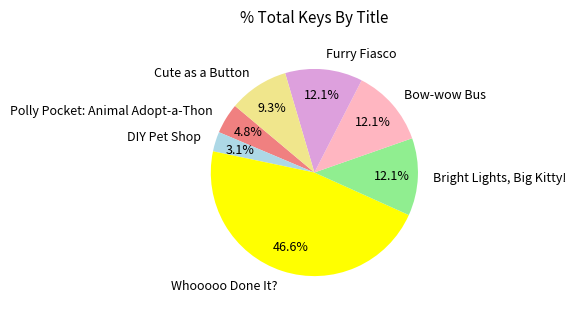

Is Bow-wow Bus the majority of the pie?

No